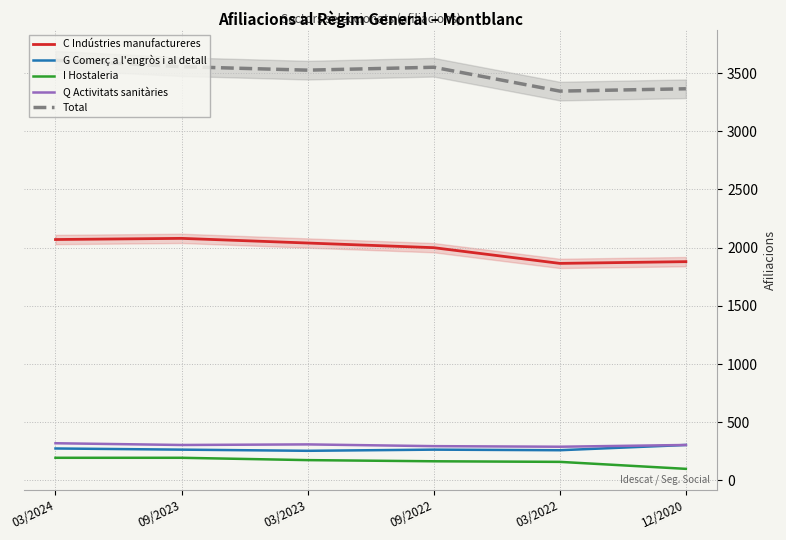

Reading left to right, transcribe all the data shown in this chart.

C Indústries manufactureres: 2070	2080	2040	2000	1865	1880
G Comerç a l'engròs i al detall: 275	265	255	265	260	305
I Hostaleria: 195	195	175	165	160	100
Q Activitats sanitàries: 320	305	310	295	290	305
Total: 3610	3555	3525	3550	3345	3365